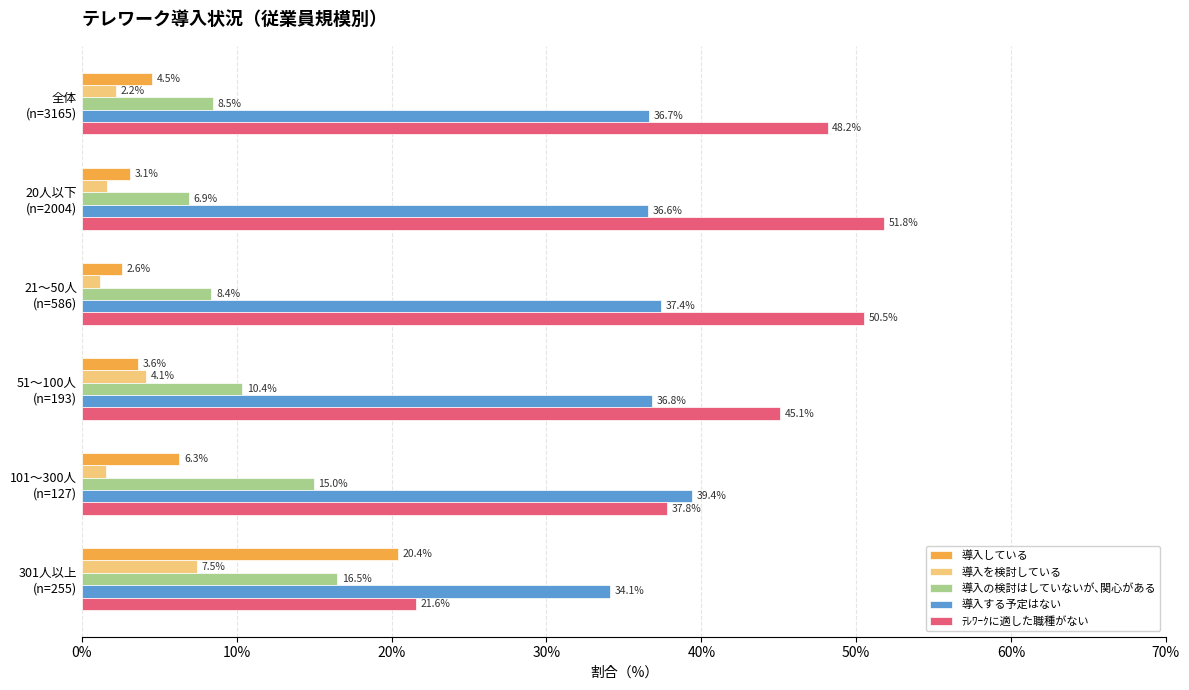

Which label corresponds to the largest value in the chart?

20人以下
(n=2004)